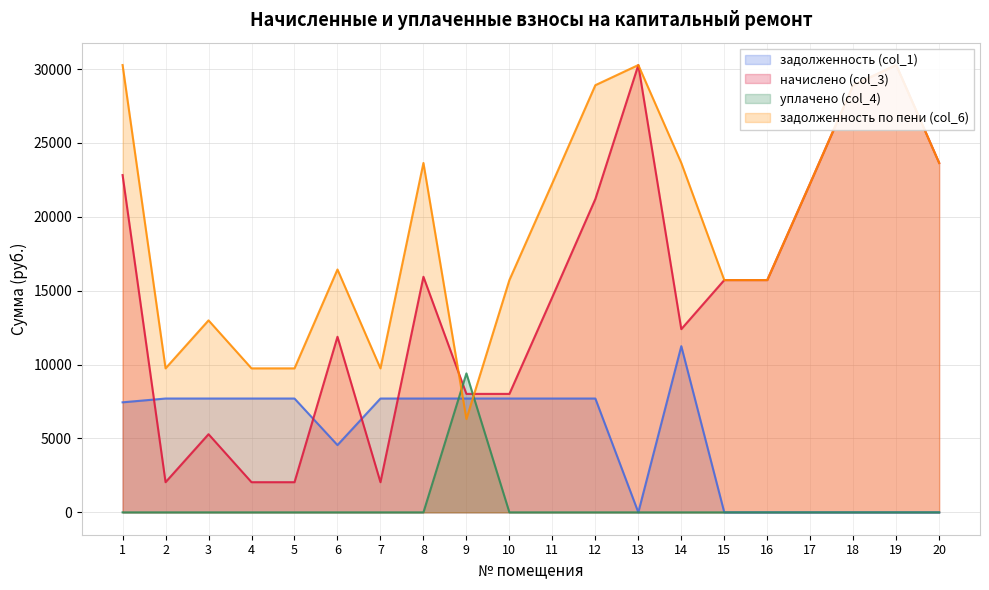

At which category is the sum across all series the highest?

1